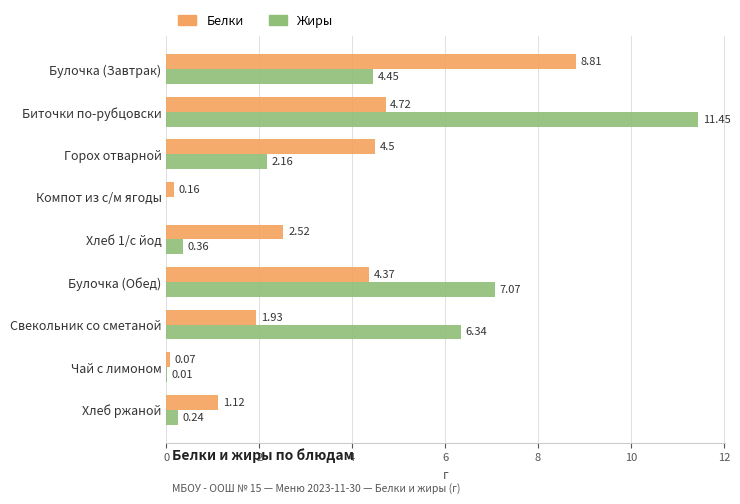

Which series changed the most between Булочка (Завтрак) and Хлеб ржаной?

Белки